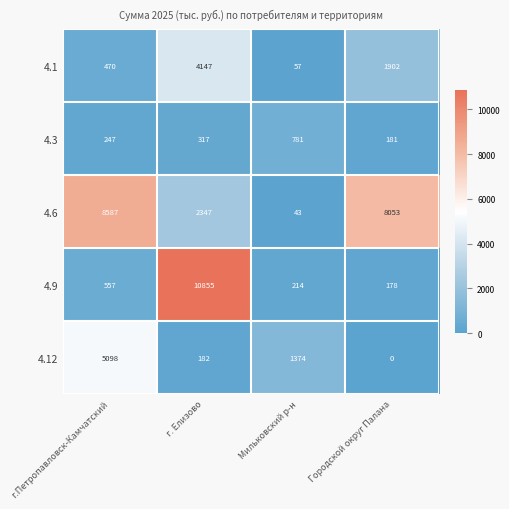

Read the 4.12 value at г.Петропавловск-Камчатский, to the nearest 100.

5100